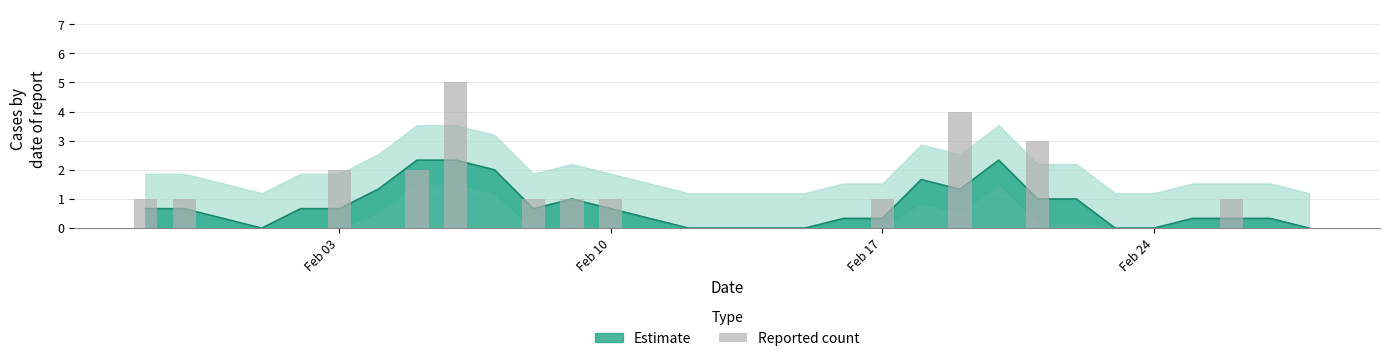

Reading left to right, extract all data points from this chart.

1	1	0	0	0	2	0	2	5	0	1	1	1	0	0	0	0	0	0	1	0	4	0	3	0	0	0	0	1	0	0